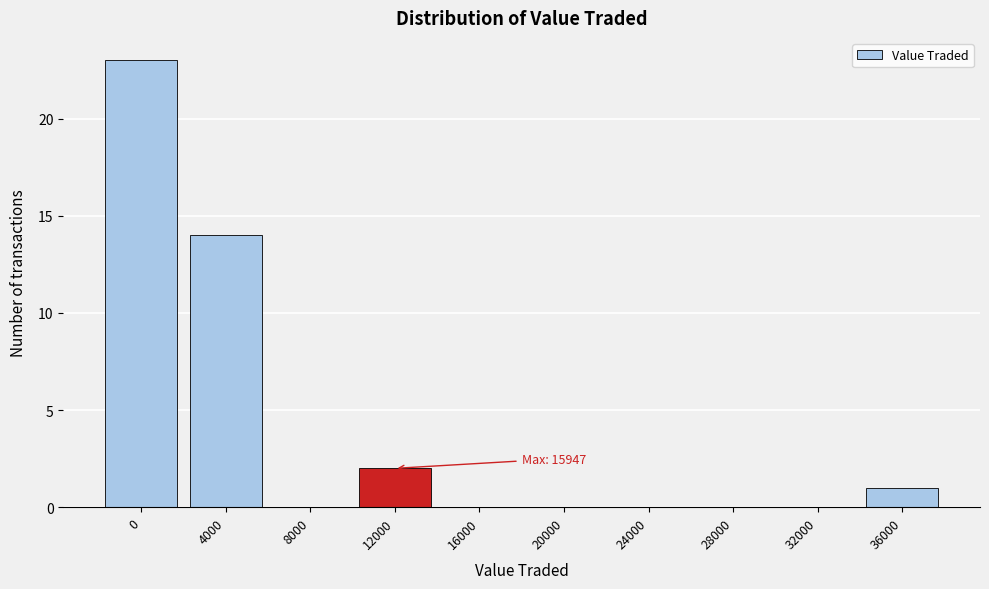

Reading left to right, list all the values displayed in this chart.

0=23	4000=14	8000=0	12000=2	16000=0	20000=0	24000=0	28000=0	32000=0	36000=1